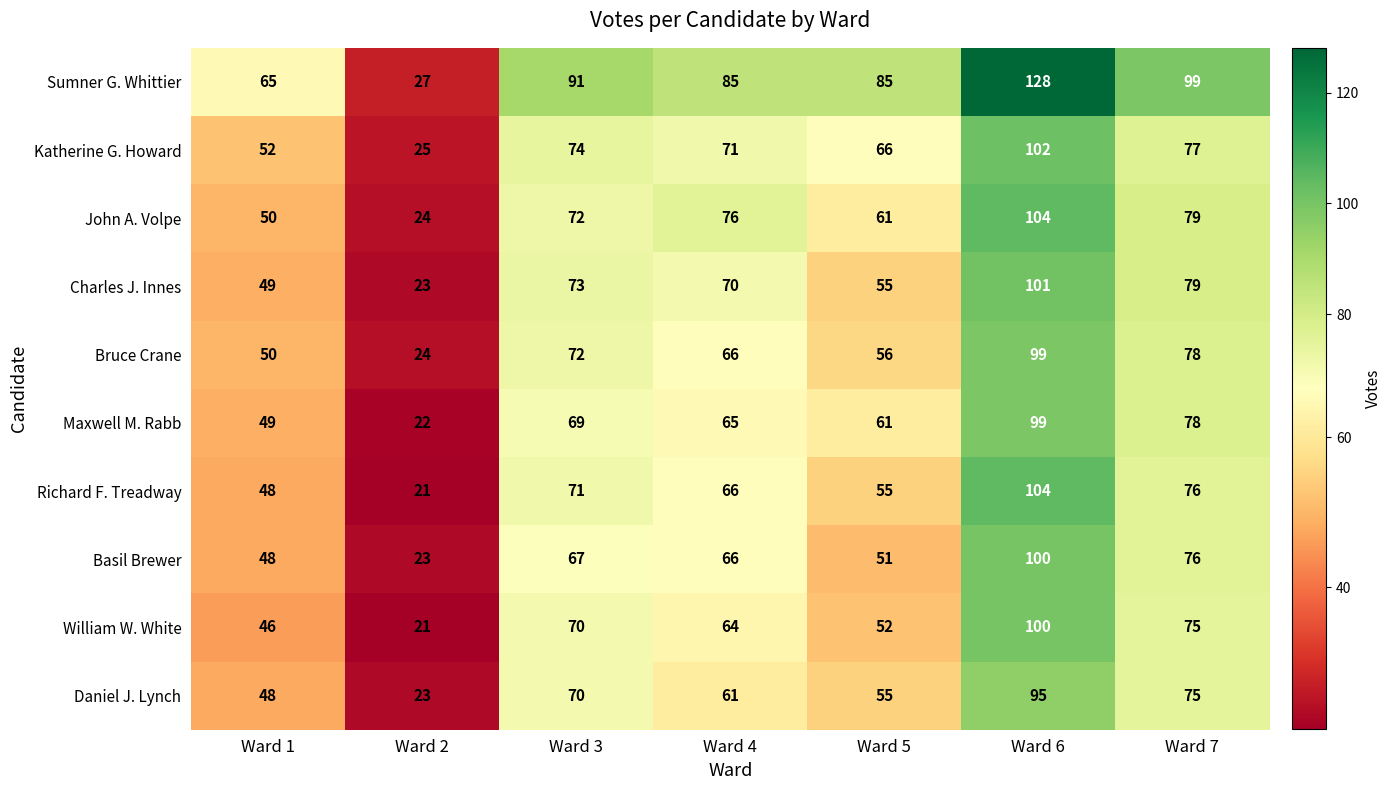

What is the spread (max minus min) of values at Ward 3?

24